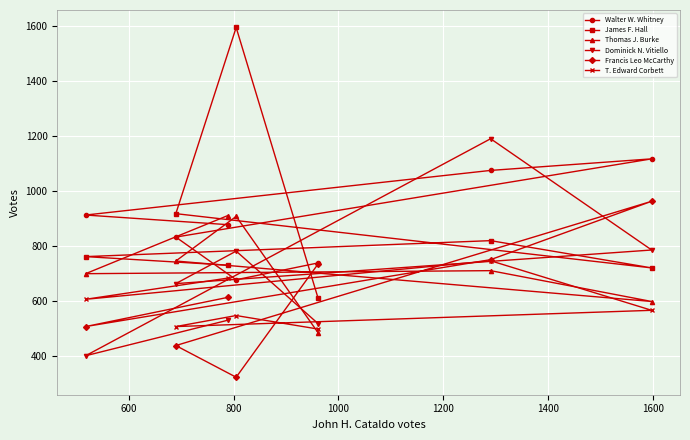

Which series has the widest spread of values?

James F. Hall